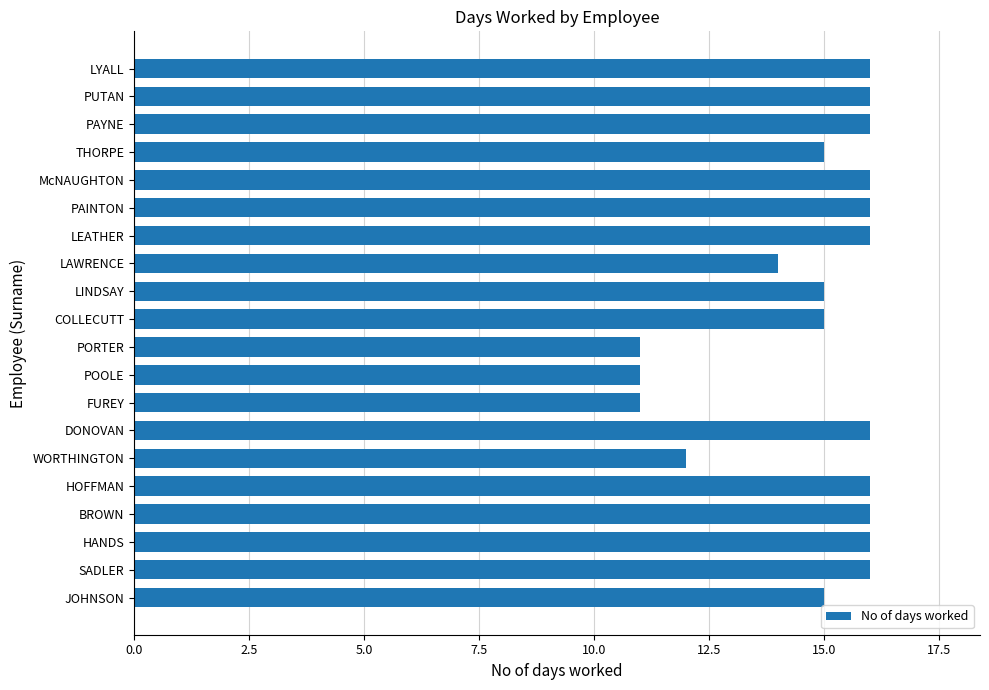

The value at PUTAN is 9. True or false?

False